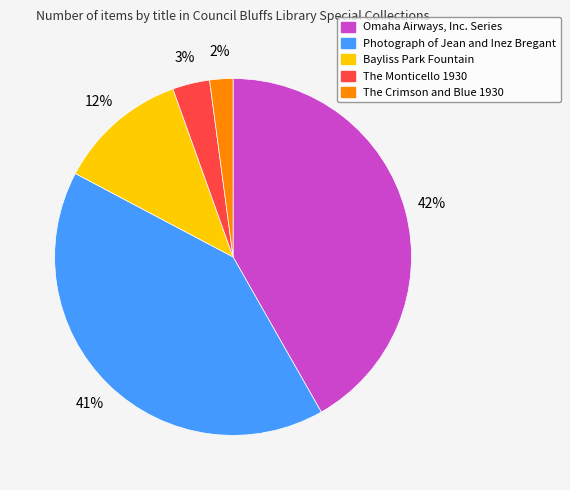

To the nearest percent, what is the combined percentage of The Monticello 1930 and Bayliss Park Fountain?

15%